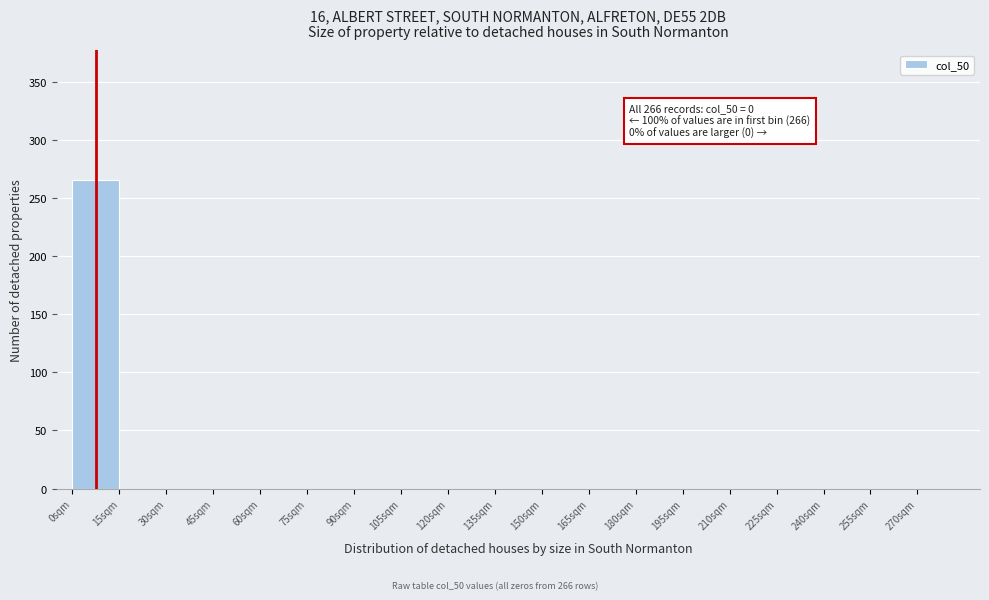

Which range on the x-axis has the tallest bar?

0 to 15